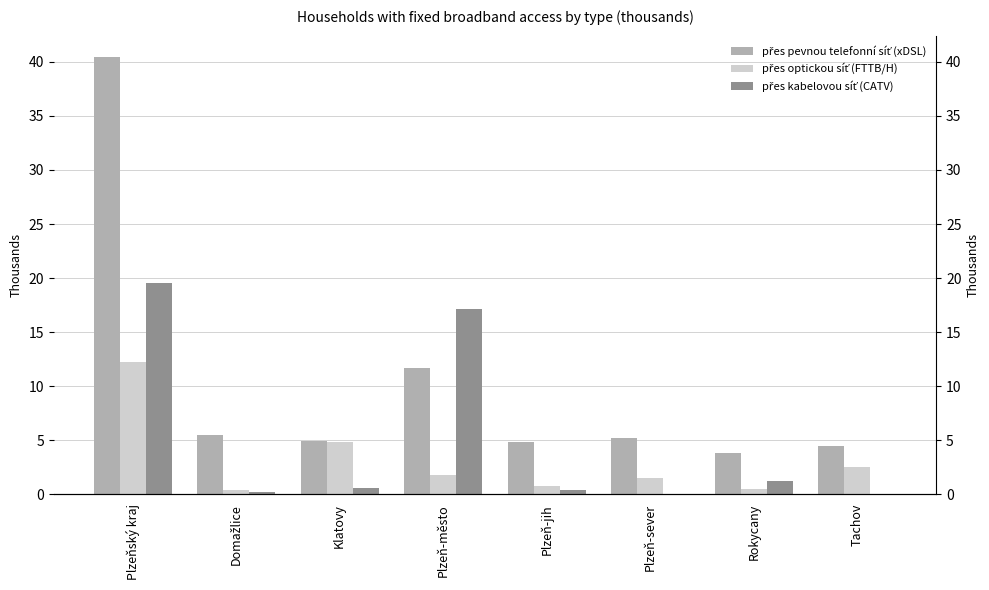

Where is přes pevnou telefonní síť (xDSL) nearest to the value 22?

Plzeň-město